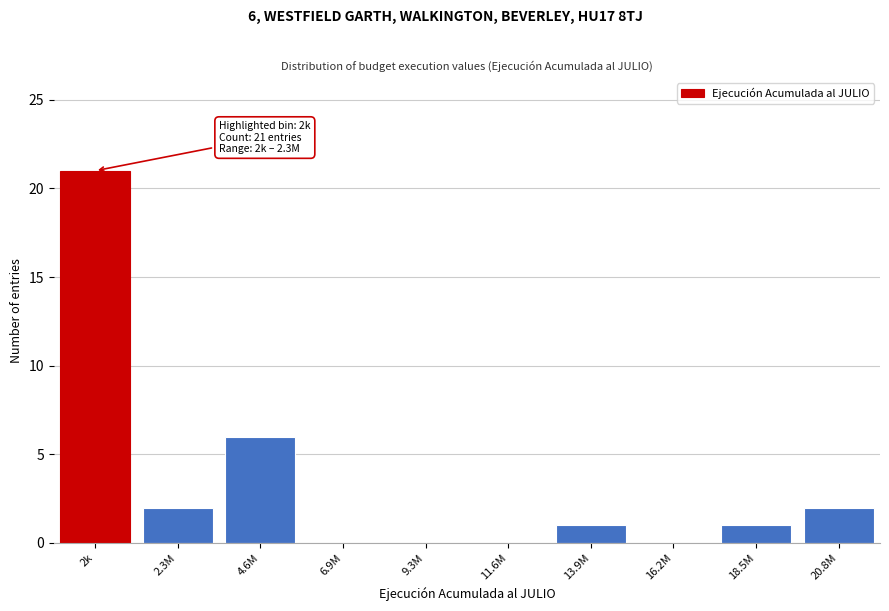

Reading left to right, list all the values displayed in this chart.

2k=21	2.3M=2	4.6M=6	6.9M=0	9.3M=0	11.6M=0	13.9M=1	16.2M=0	18.5M=1	20.8M=2